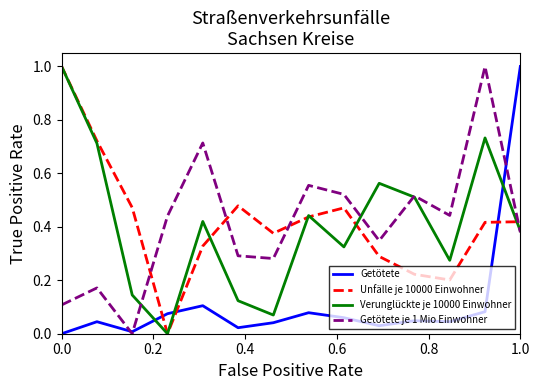

What is the maximum value shown in the chart?

1.0